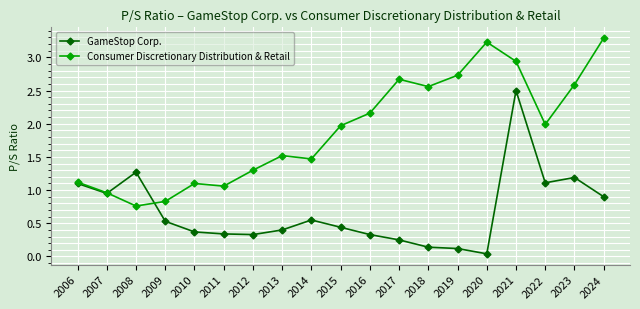

Which series changed the most between 2008 and 2017?

Consumer Discretionary Distribution & Retail